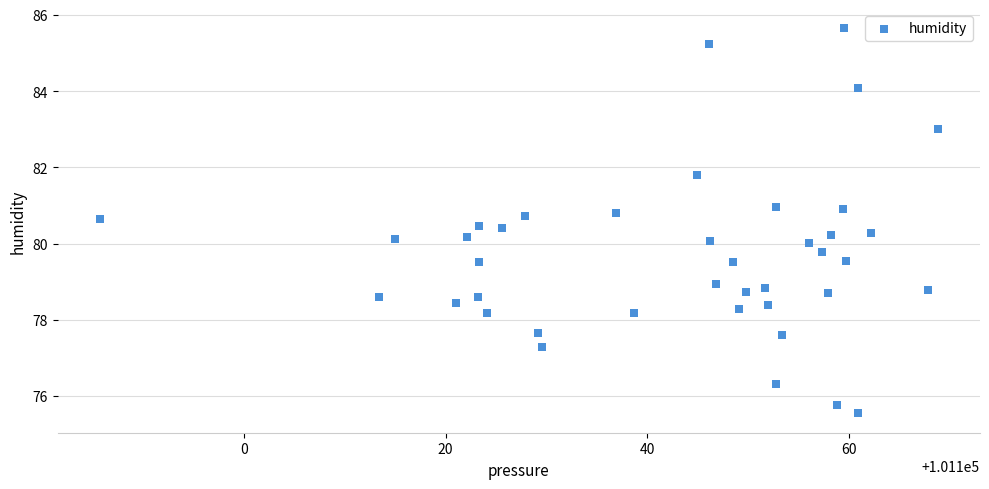

What is the range of X values (max minus min)?

83.1